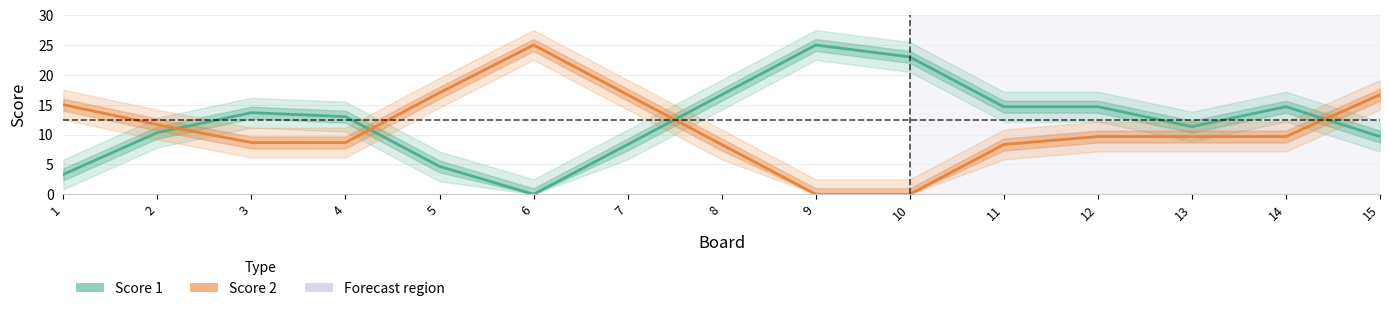

True or false: Score 2 has more than 1 interior local peaks.

False